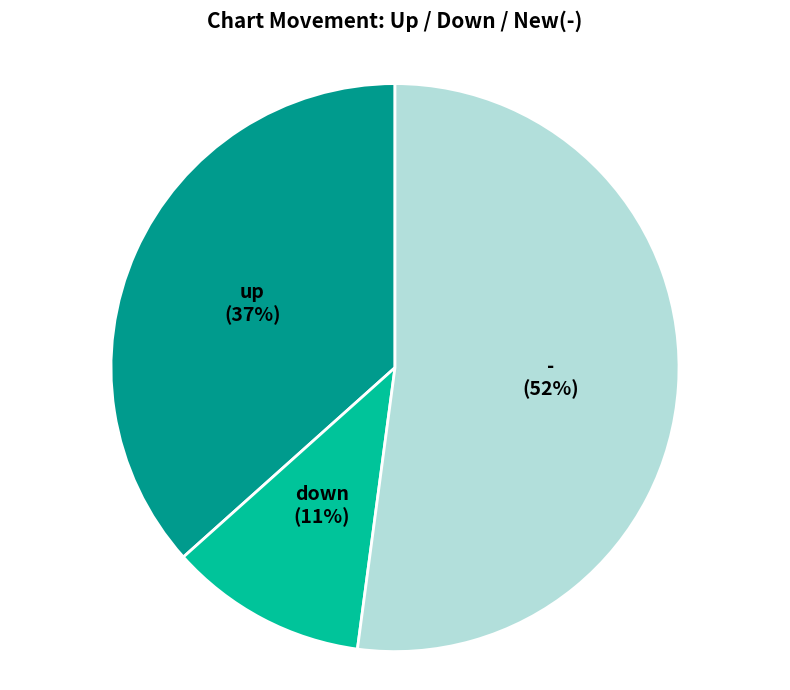

Is it true that down is 6% of the pie?

False